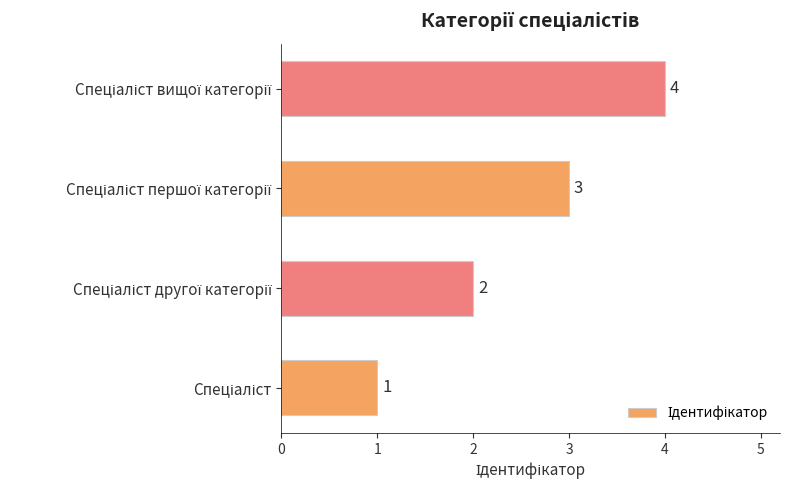

Count the values in the range 2 to 4.

3